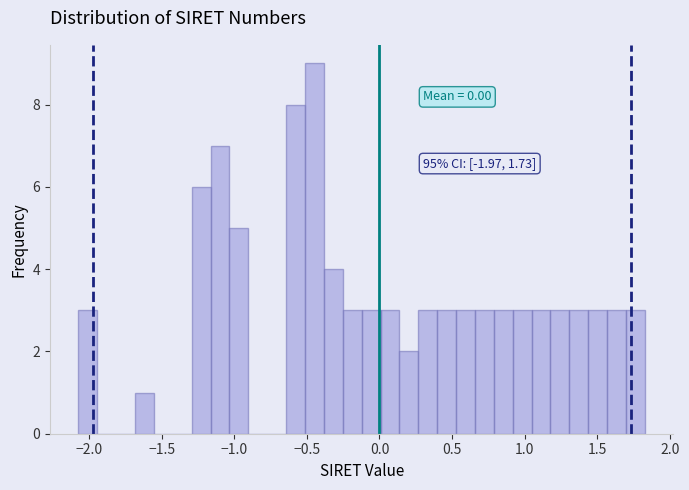

Read against the x-axis, roughly where is the centre of the tallest bar?

-0.45